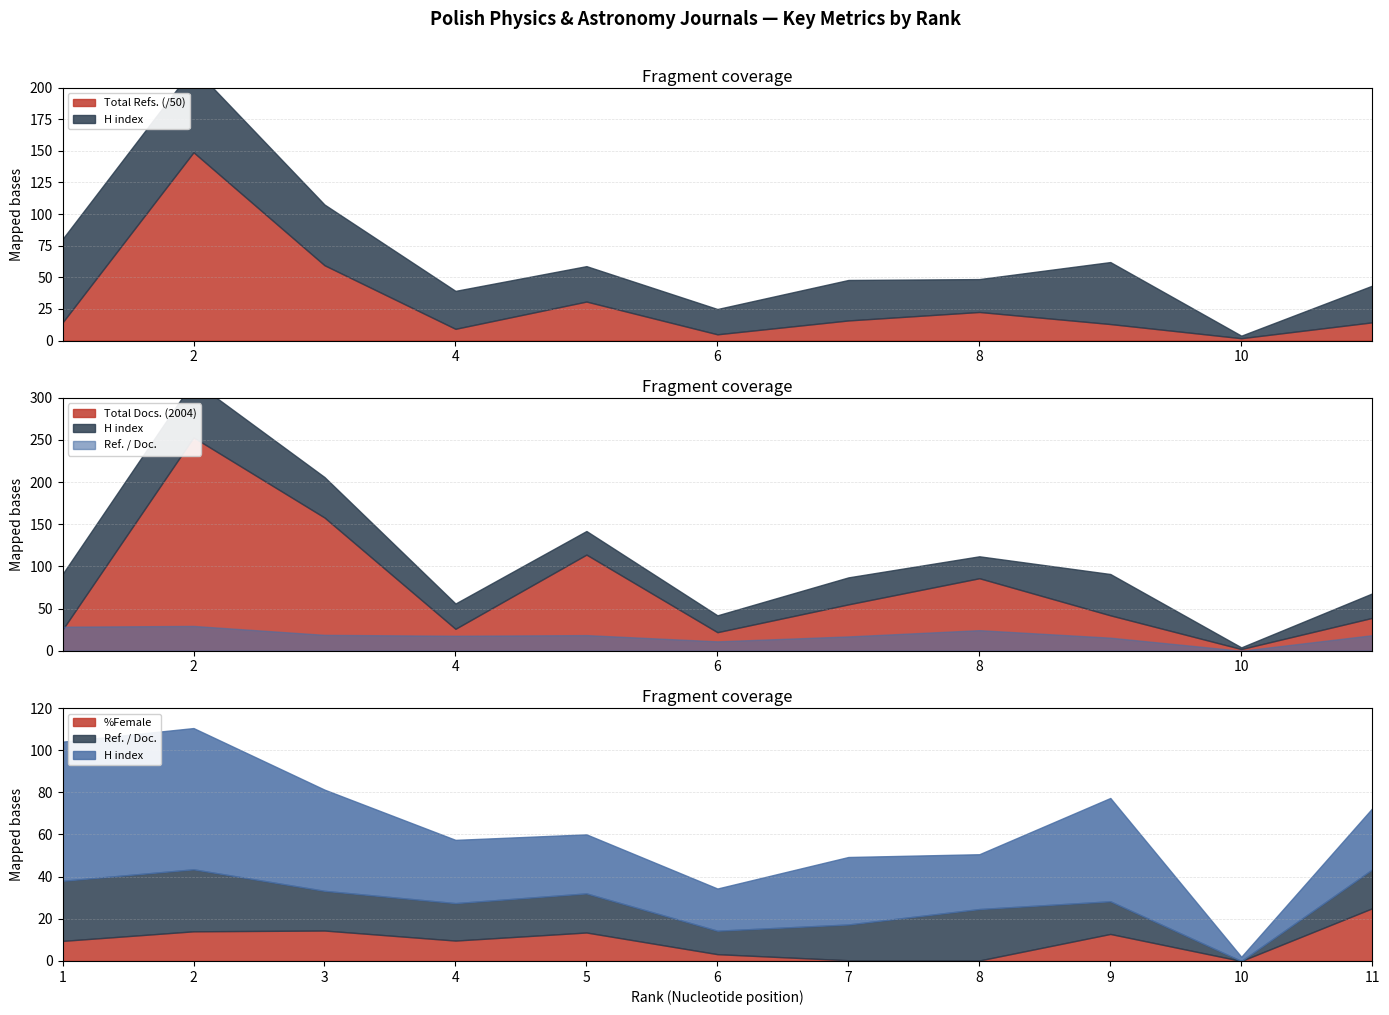

What is the average value of the %Female series?

9.3